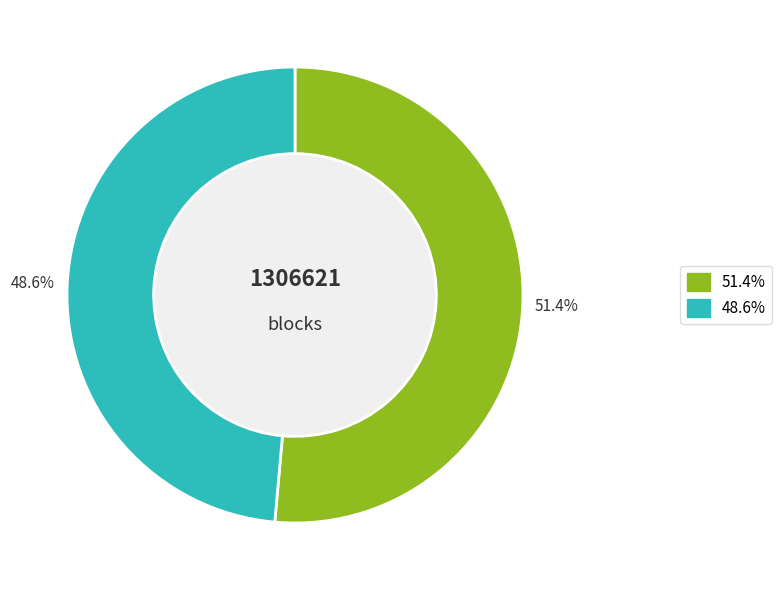

Is there any slice that represents more than half of the pie?

Yes